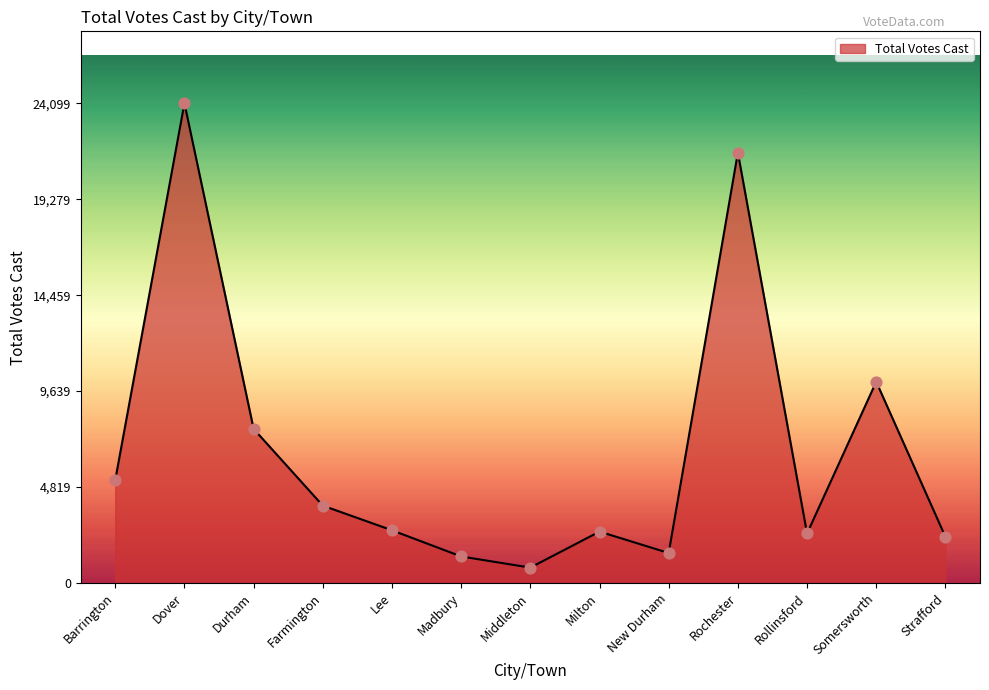

Which has a higher value, Farmington or Strafford?

Farmington